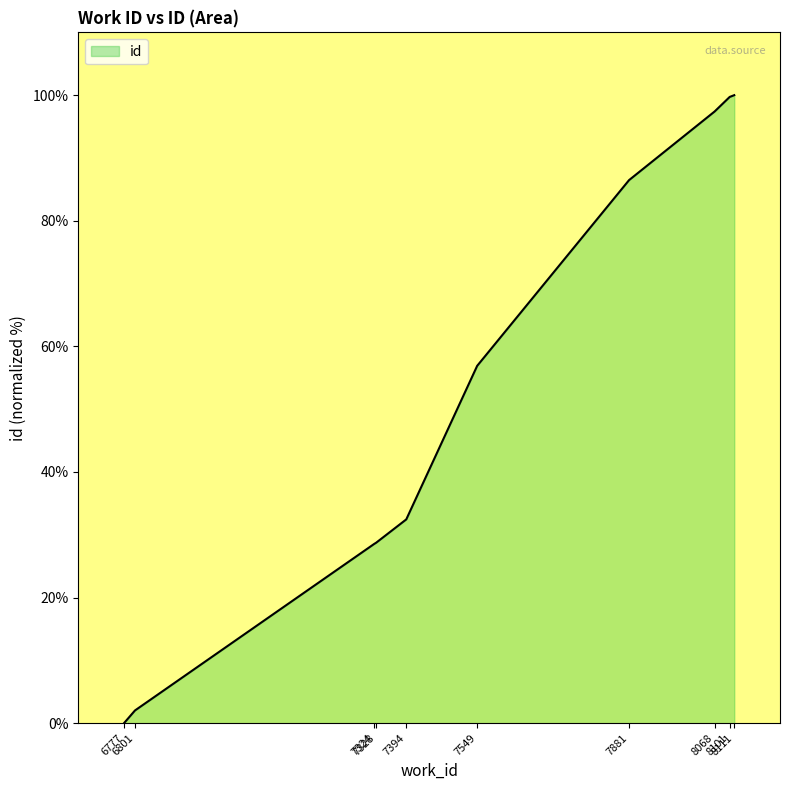

How many values are above zero?

9